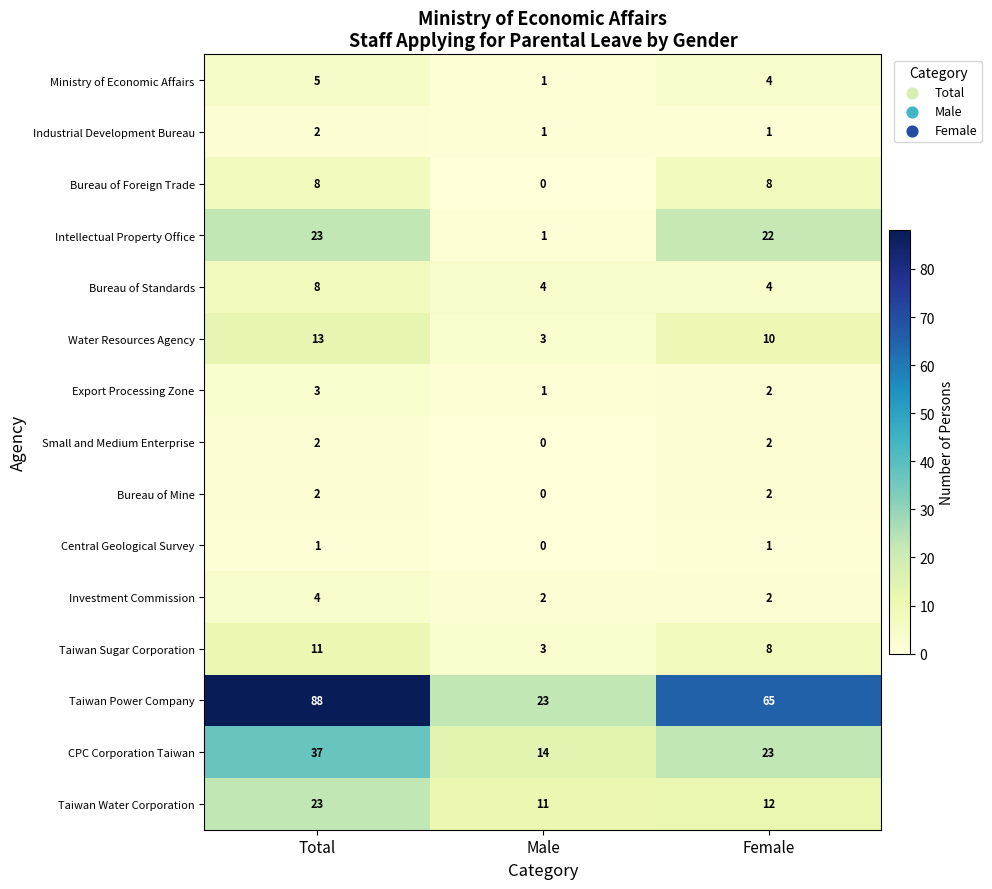

What is the maximum value shown in the chart?

88